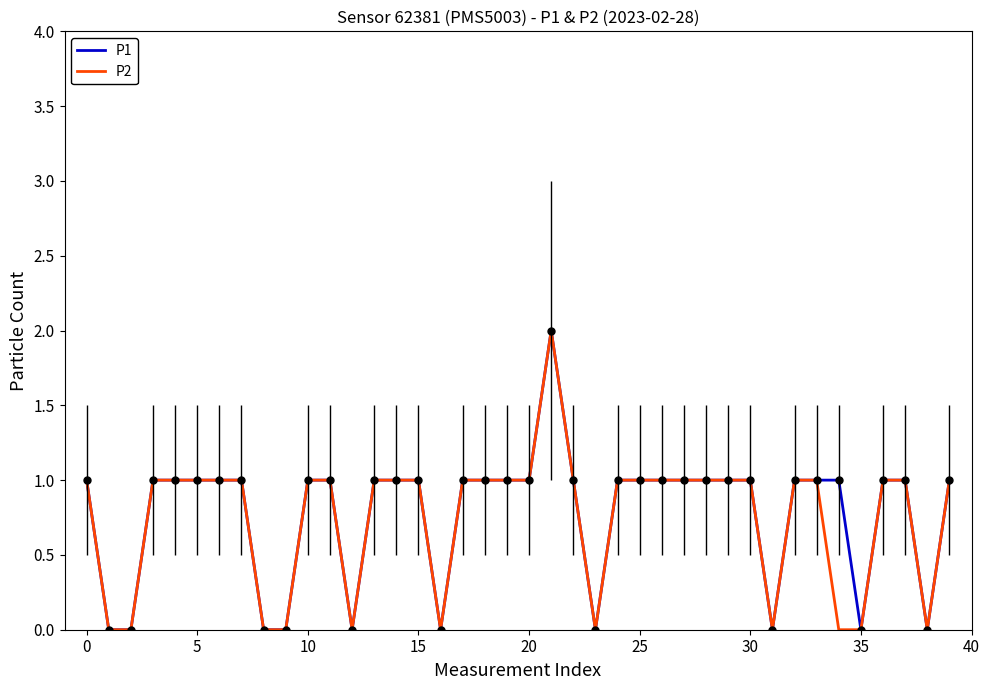

How many lines are shown in the chart?

2